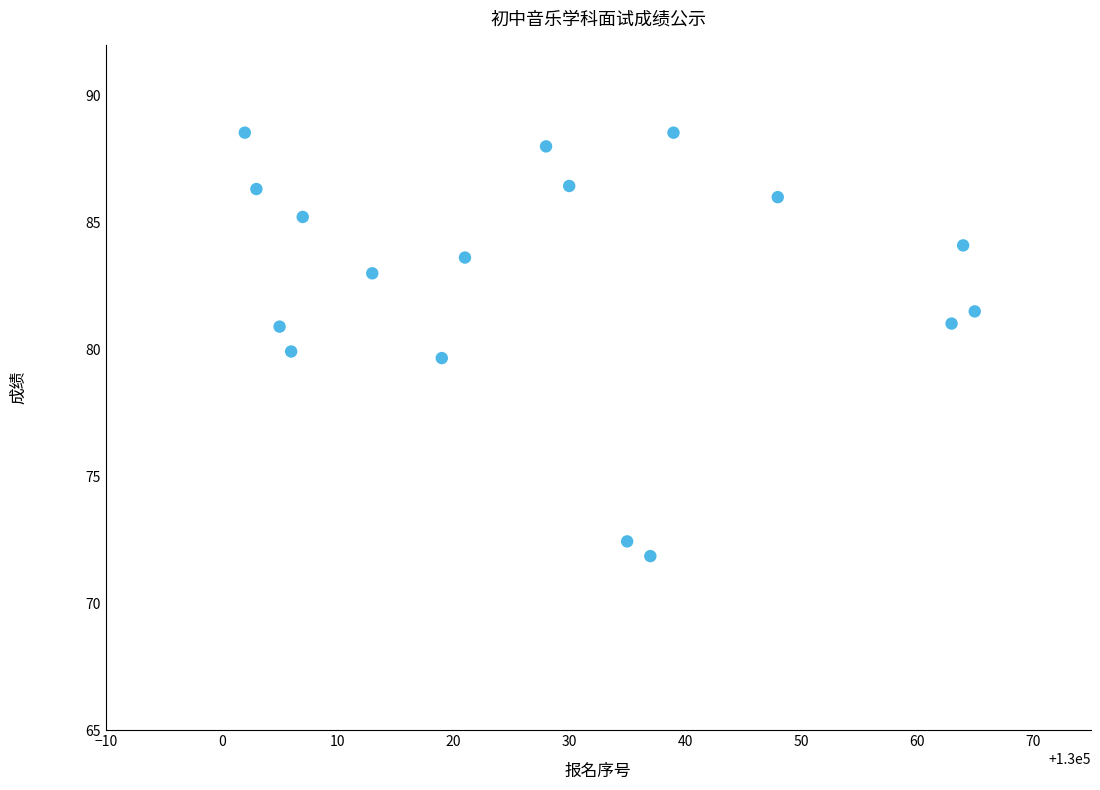

What is the range of X values (max minus min)?

63.0